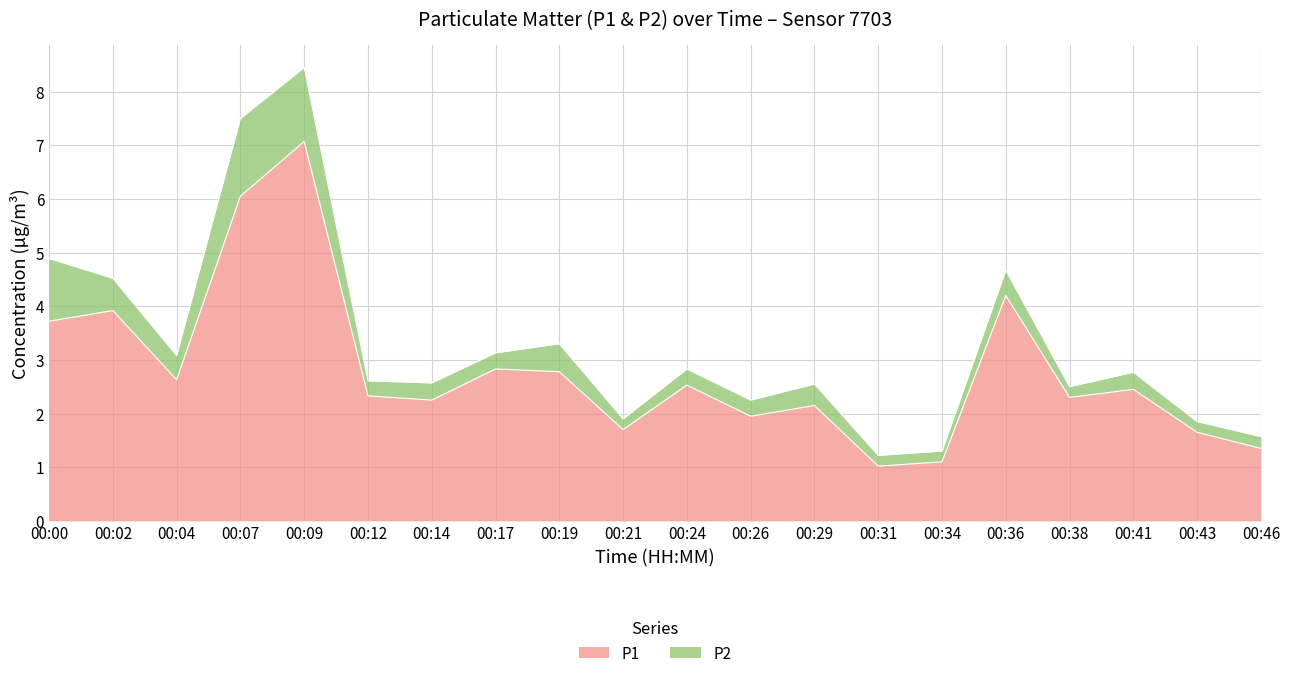

Rank the categories by value from lowest to highest.

00:31, 00:34, 00:46, 00:43, 00:21, 00:26, 00:29, 00:14, 00:38, 00:12, 00:41, 00:24, 00:04, 00:19, 00:17, 00:00, 00:02, 00:36, 00:07, 00:09